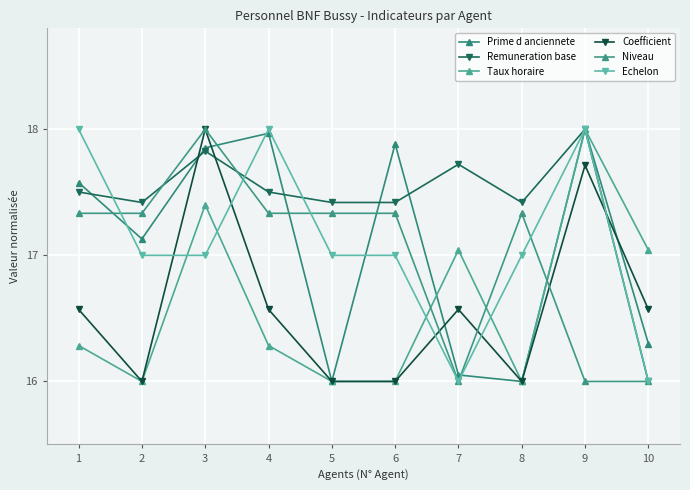

How many Coefficient values are between 16 and 17?

8